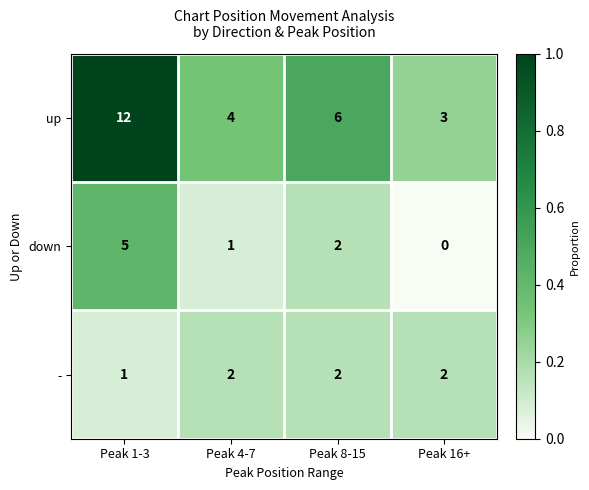

True or false: up has a value of 6 at Peak 8-15.

True